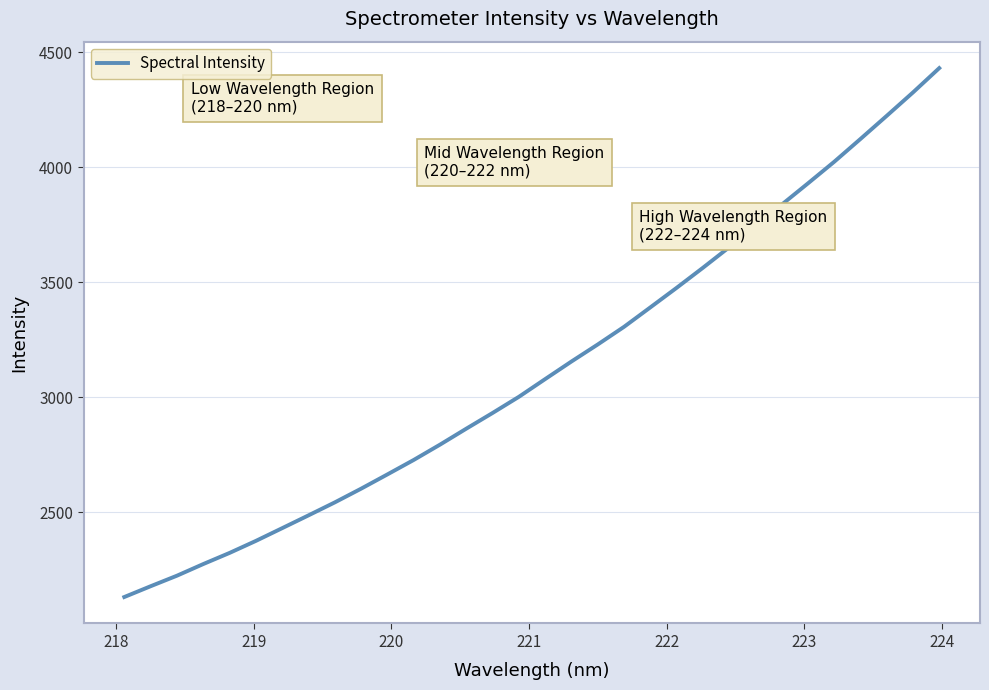

What is the smallest value displayed?

2131.5